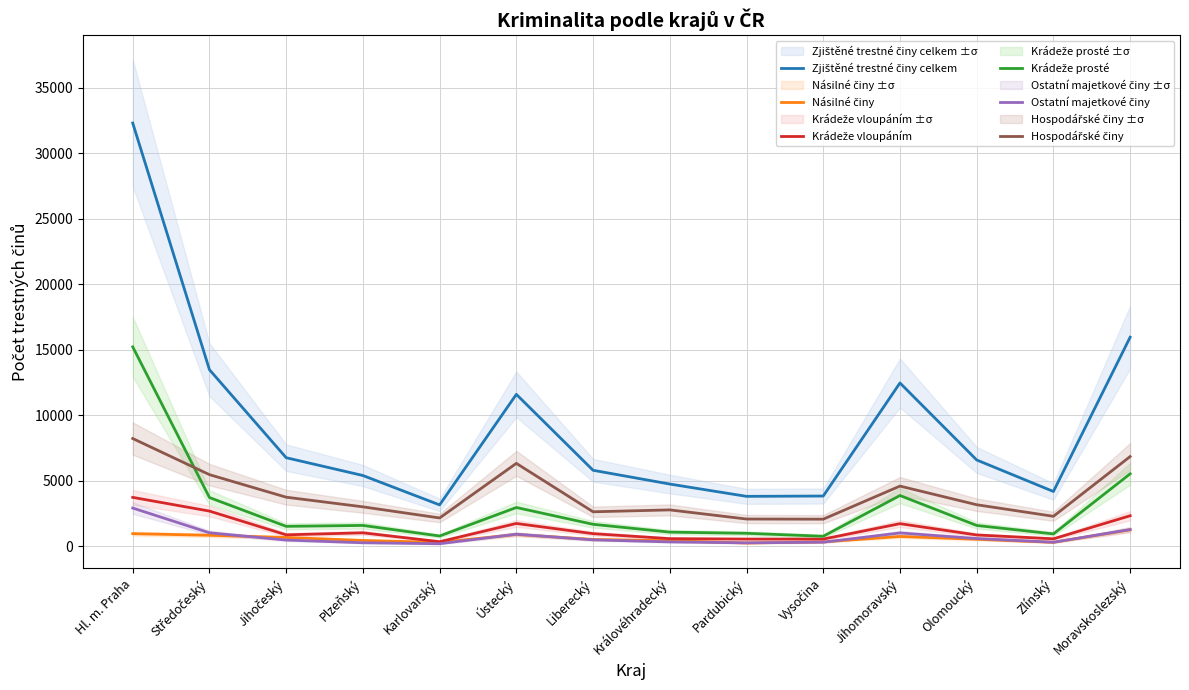

What is the label of the 1st point from the left?

Hl. m. Praha